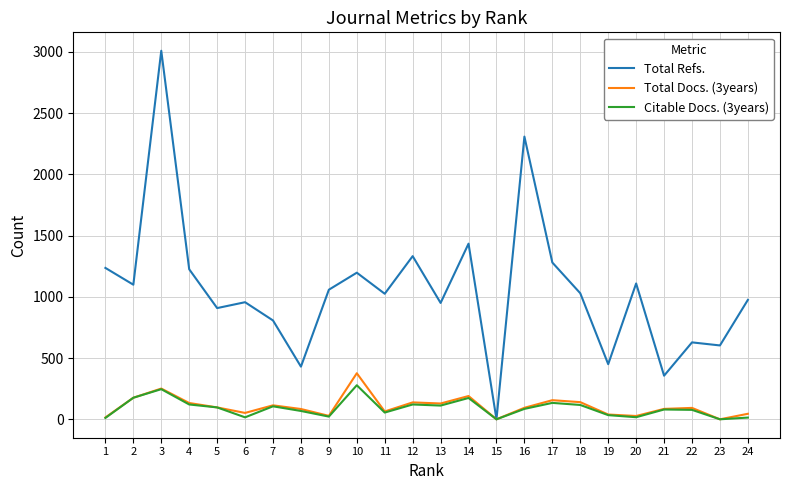

What are all the series names shown in the legend?

Total Refs., Total Docs. (3years), Citable Docs. (3years)